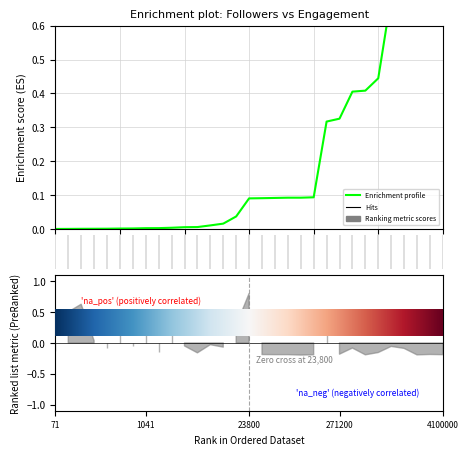

True or false: the data has more than 1 interior local peaks.

False